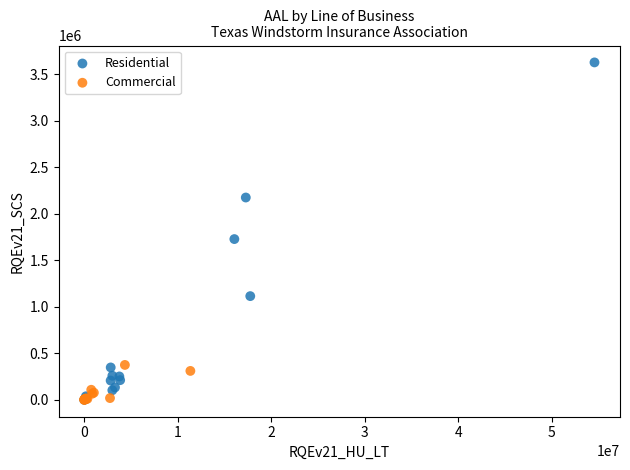

Which series has the largest Y range (max minus min)?

Residential